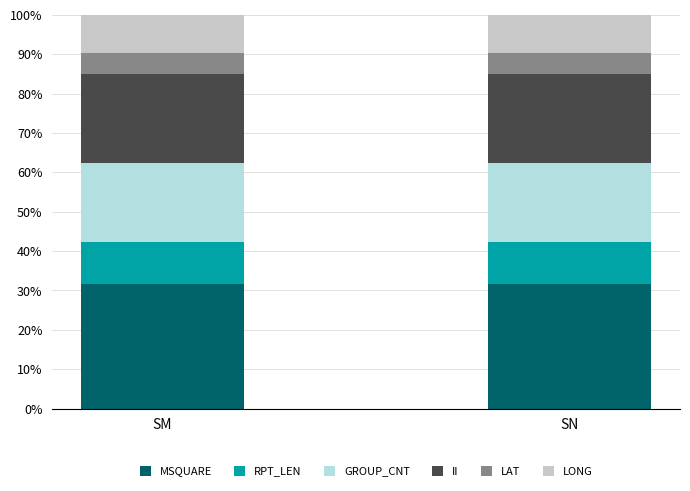

What is the total value across all series at SM?

100.0